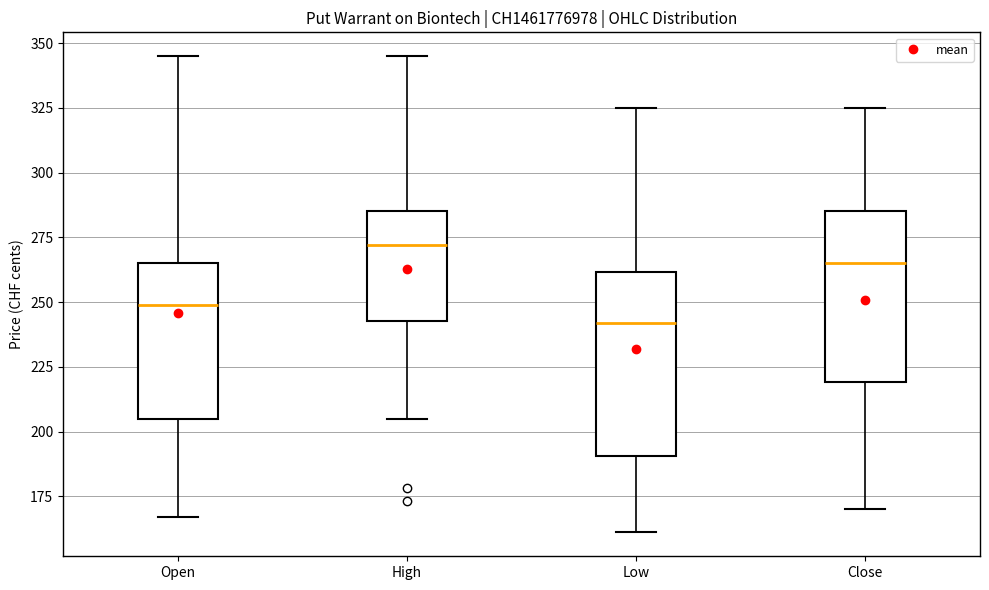

Which box has the lowest median line?

Low